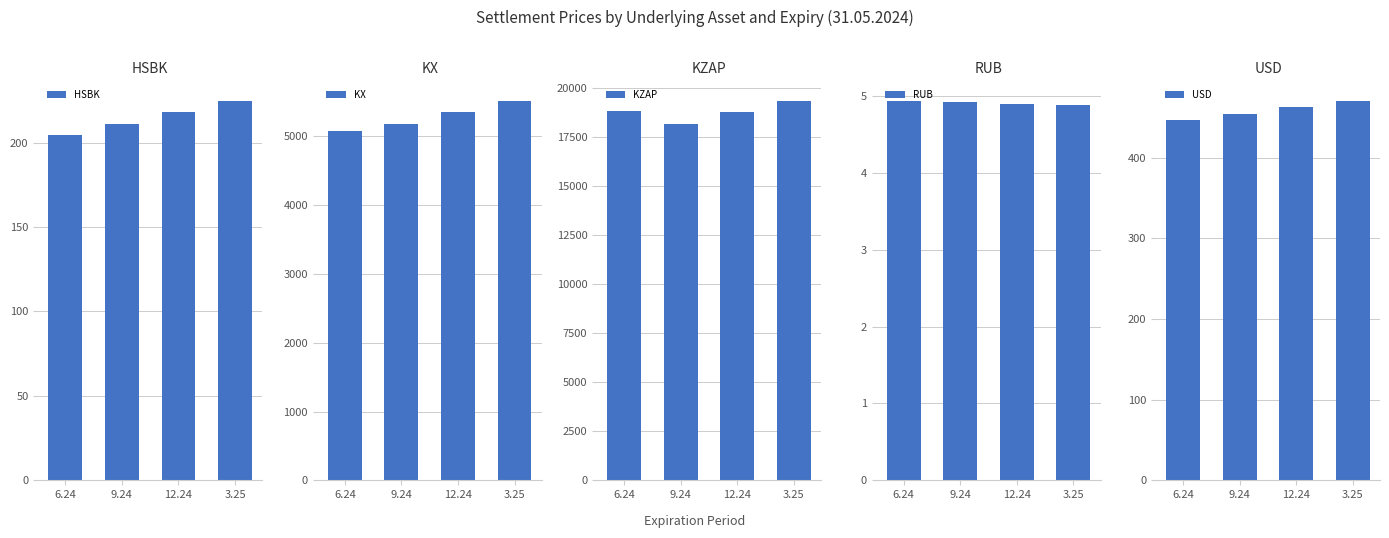

What is the difference between the maximum and second lowest values in the KX series?

337.1